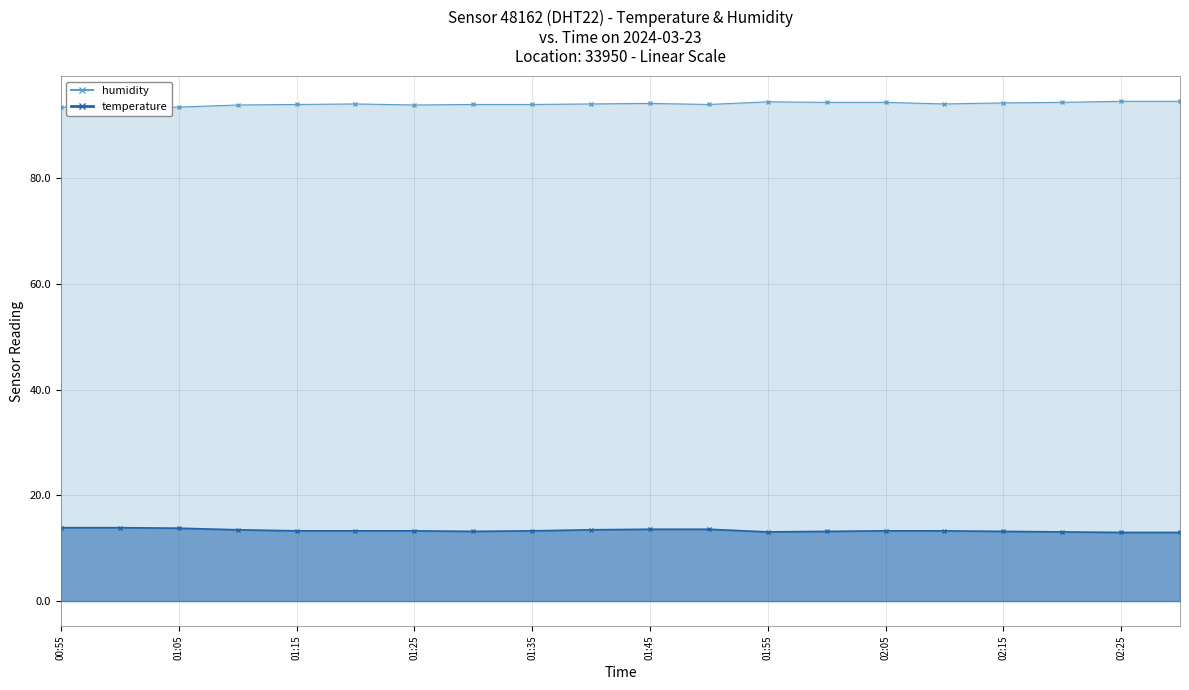

Which series has the largest total across all categories?

humidity